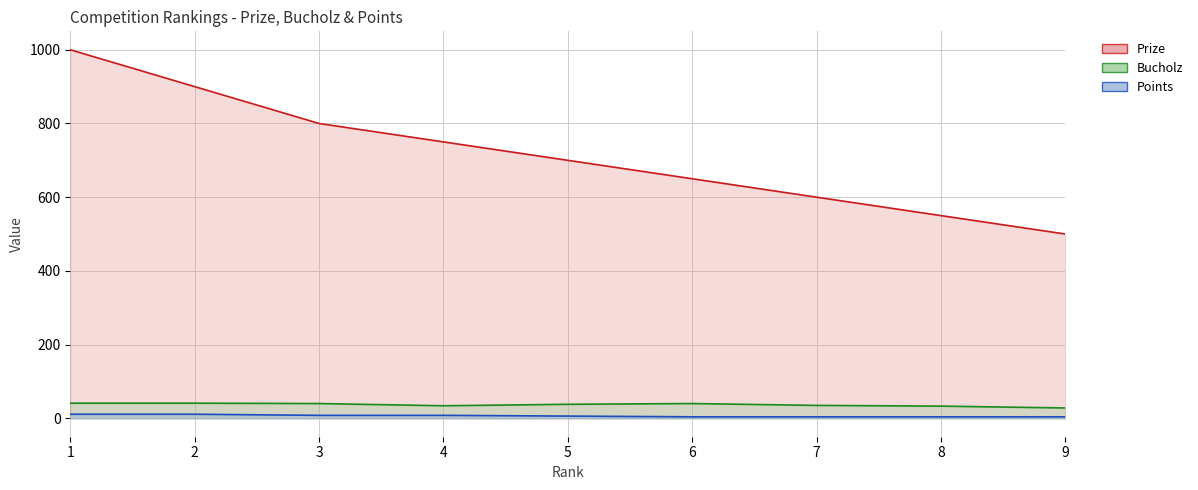

How many Prize values are between 600 and 800?

5